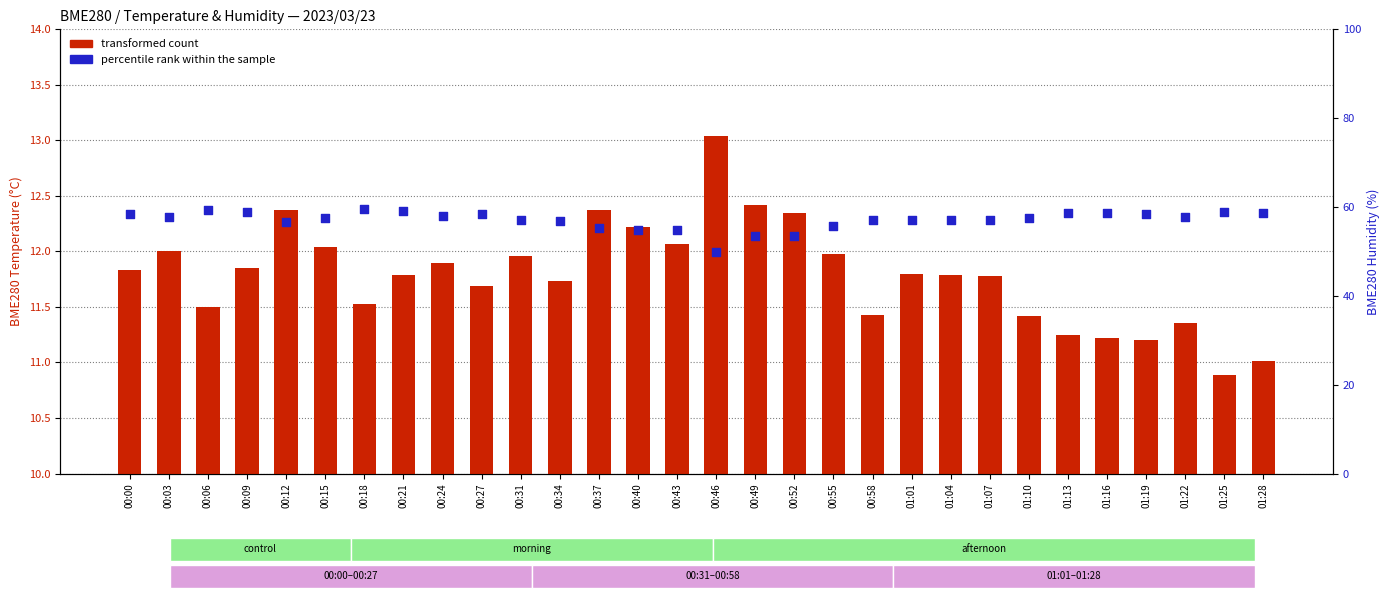

Is the value of transformed count at 00:27 greater than the value of percentile rank within the sample at 00:27?

No